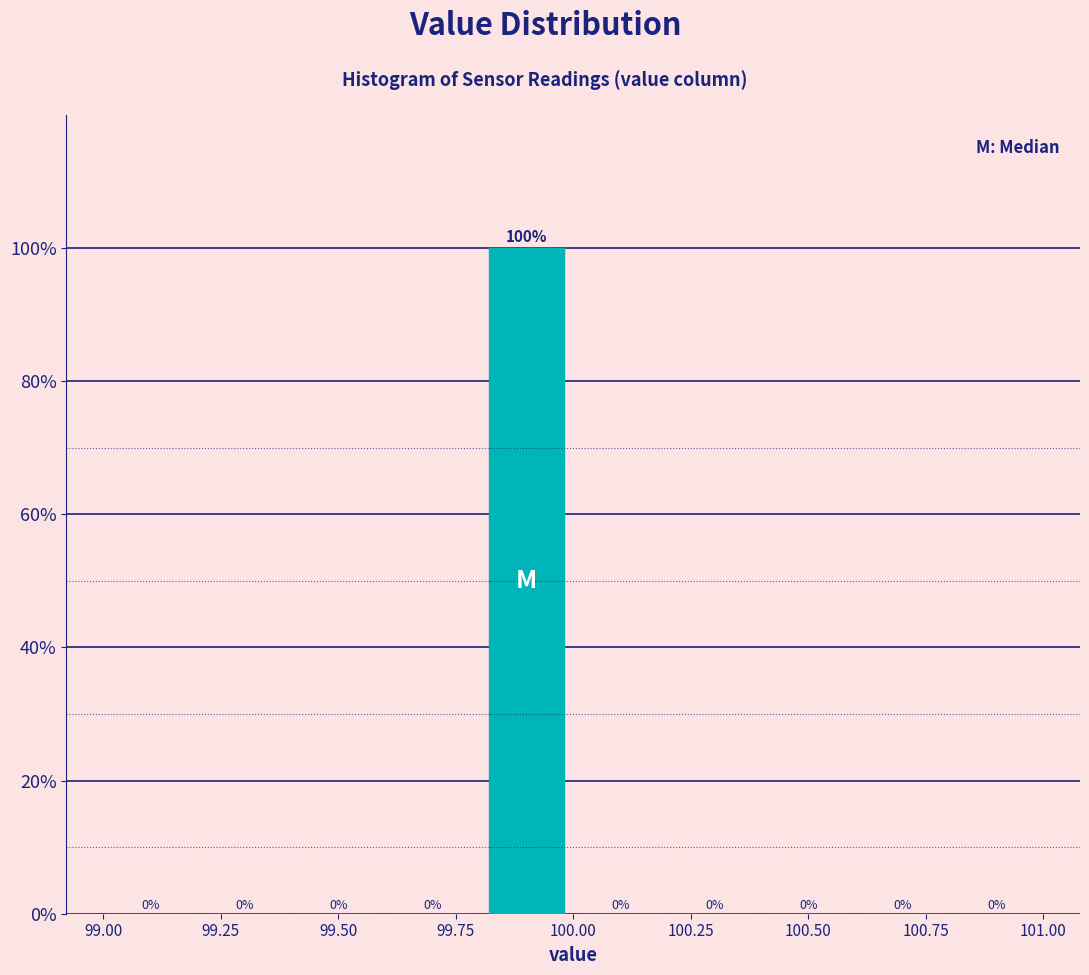

Over which range of the x-axis is the bar tallest?

99.8 to 100.0